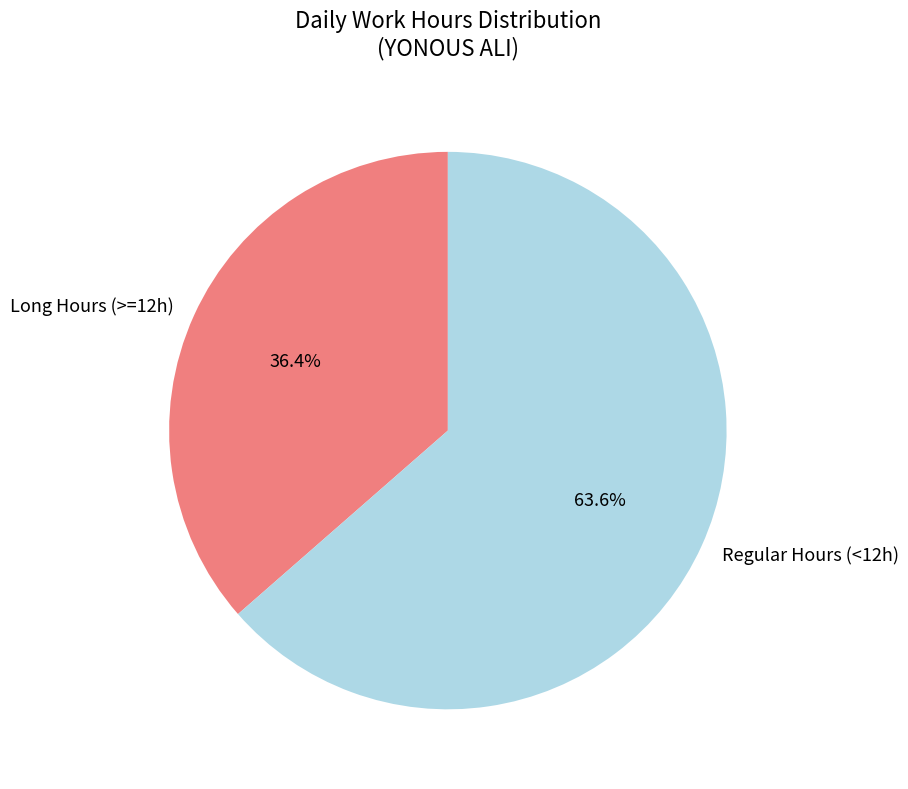

Does Long Hours (>=12h) represent more than half of the total?

No